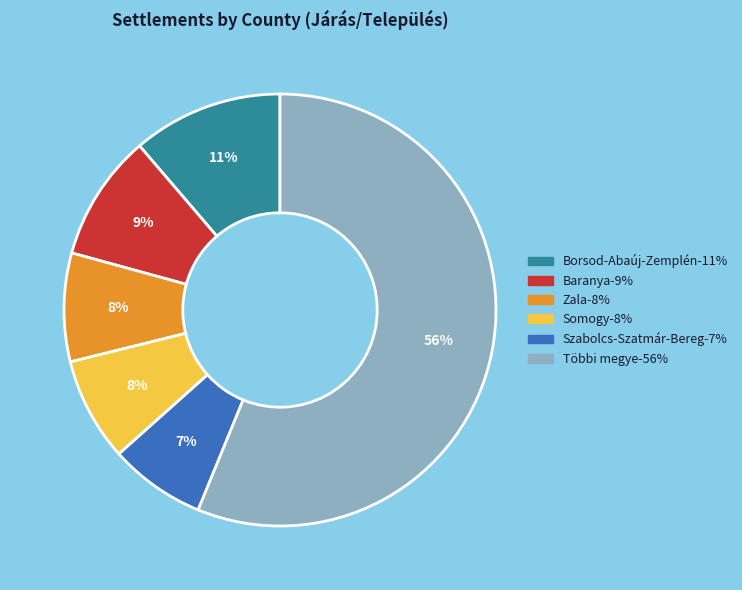

To the nearest percent, what is the difference between the largest and smallest slice percentages?

49%